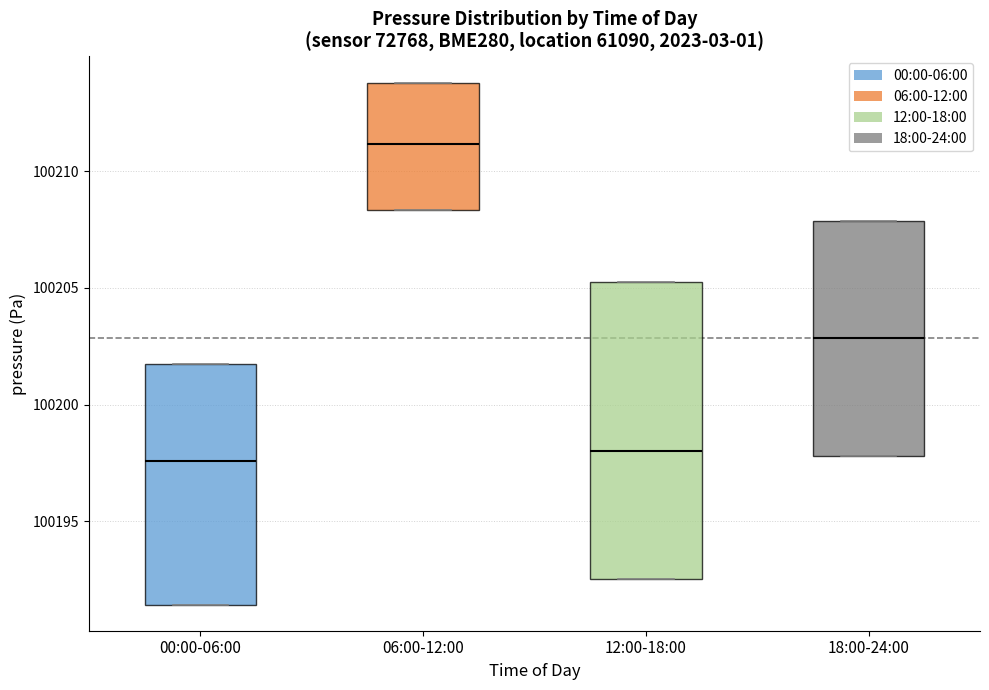

Reading left to right, transcribe this box plot: for each box, give where its median line is, the range the box spans, and where its two whiskers end, as read against the y-axis. The values are not printed on the chart, so give them approximately, as read against the axis.

00:00-06:00: median 100197.5, box 100191.5 to 100201.5, whiskers 100191.5 to 100201.5
06:00-12:00: median 100211.0, box 100208.5 to 100214.0, whiskers 100208.5 to 100214.0
12:00-18:00: median 100198.0, box 100192.5 to 100205.5, whiskers 100192.5 to 100205.5
18:00-24:00: median 100203.0, box 100198.0 to 100208.0, whiskers 100198.0 to 100208.0